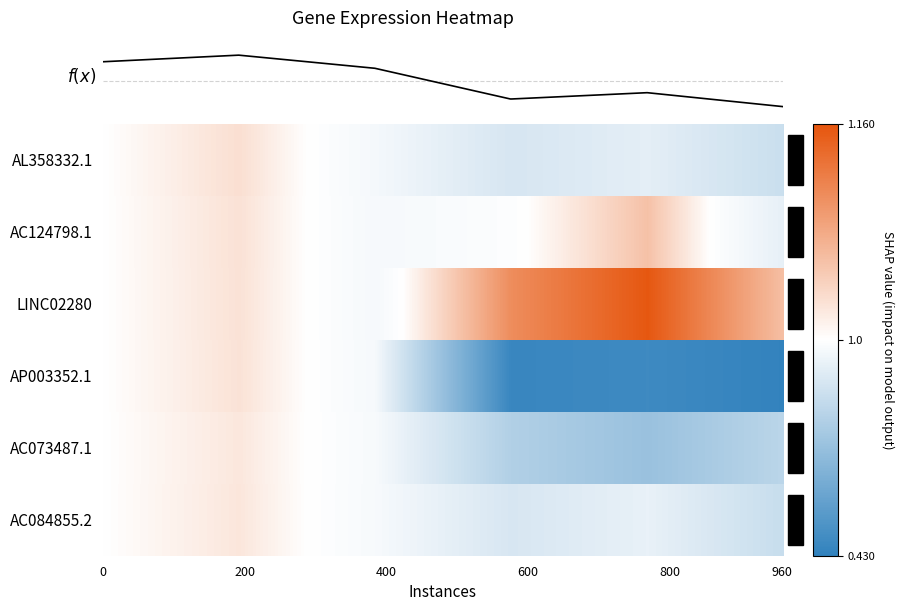

Which series has the largest total across all categories?

LINC02280